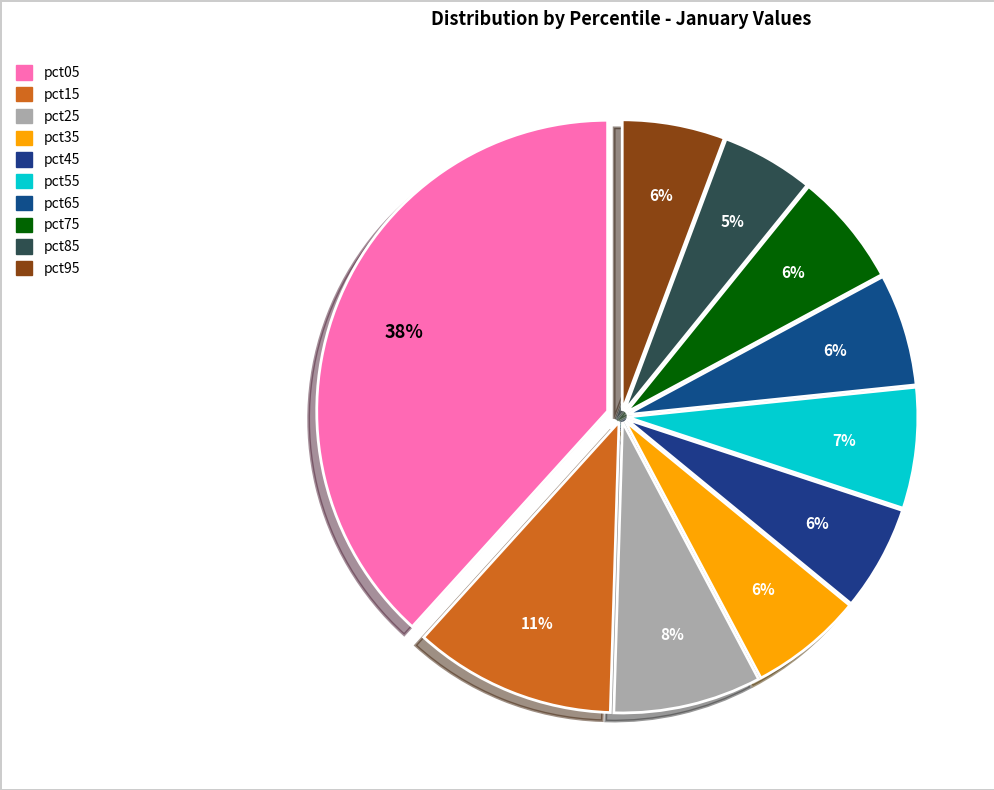

Which has a higher value, pct15 or pct85?

pct15